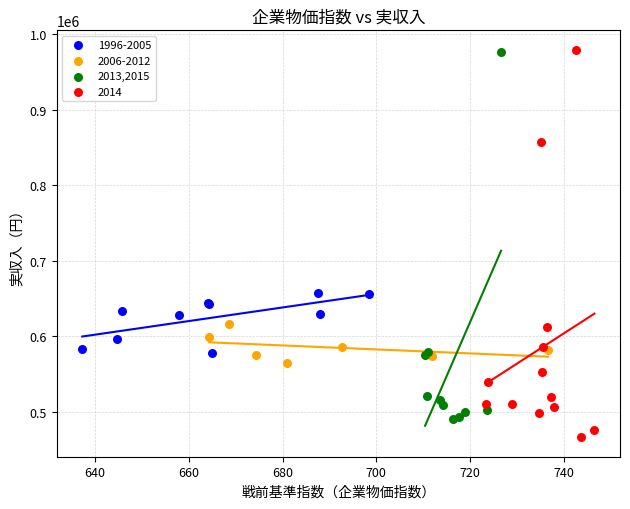

Which series reaches the minimum Y coordinate?

2014